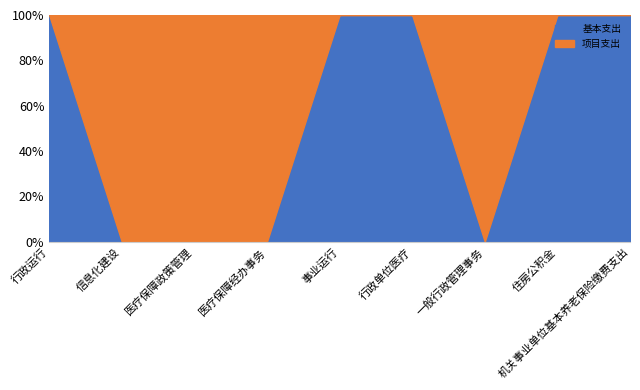

Is it true that 基本支出 equals 100 at 行政单位医疗?

True